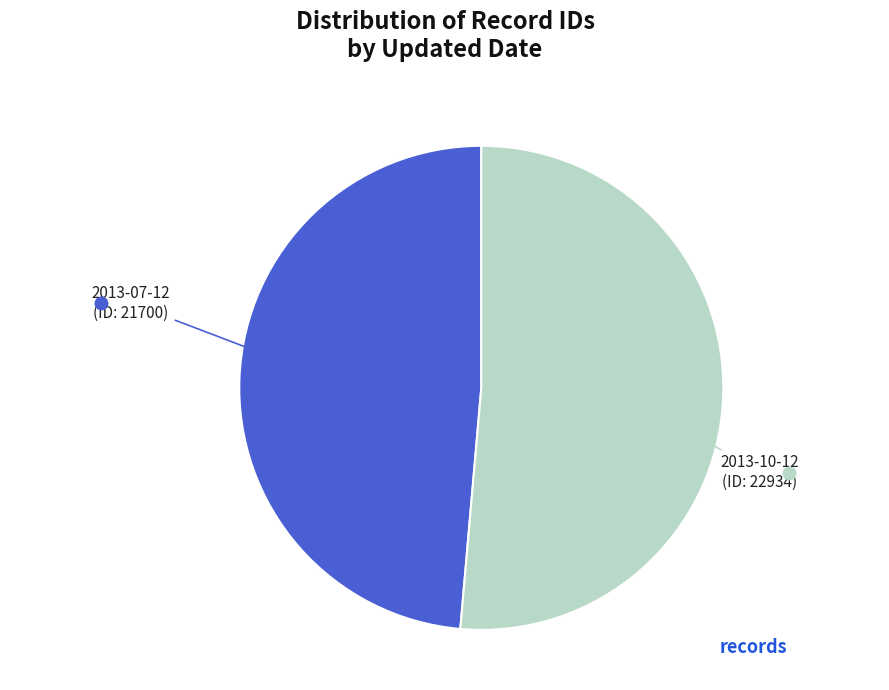

Does any single category account for the majority?

Yes